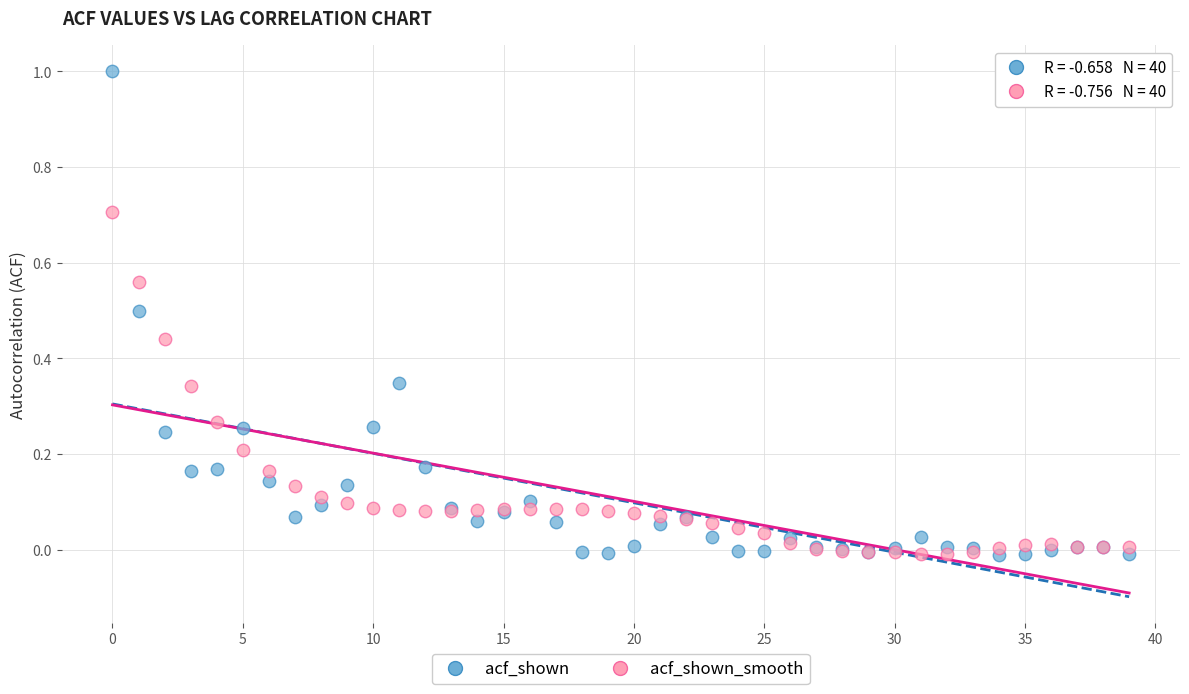

What are all the series names shown in the legend?

acf_shown, acf_shown_smooth